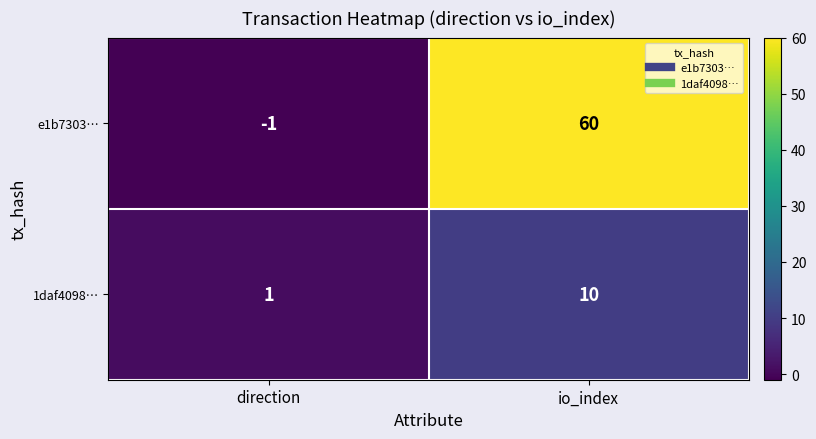

What is the smallest value displayed?

-1